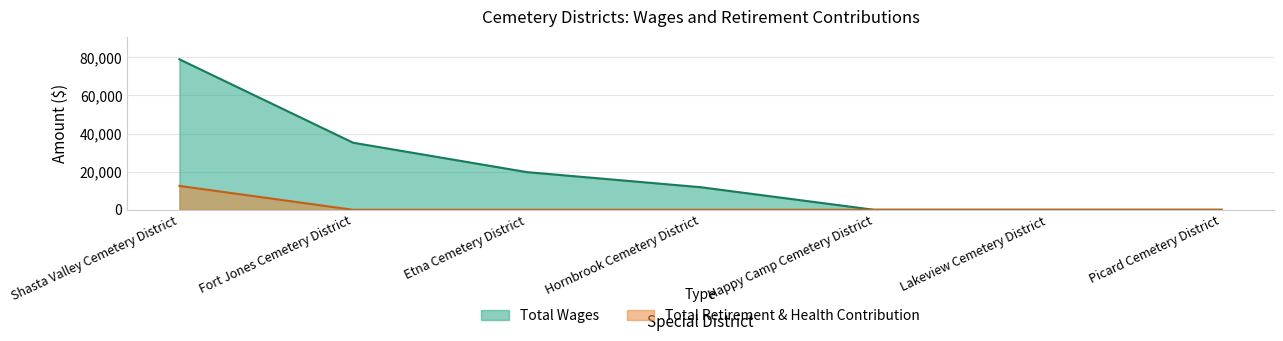

What is the total value across all series at Fort Jones Cemetery District?

35180